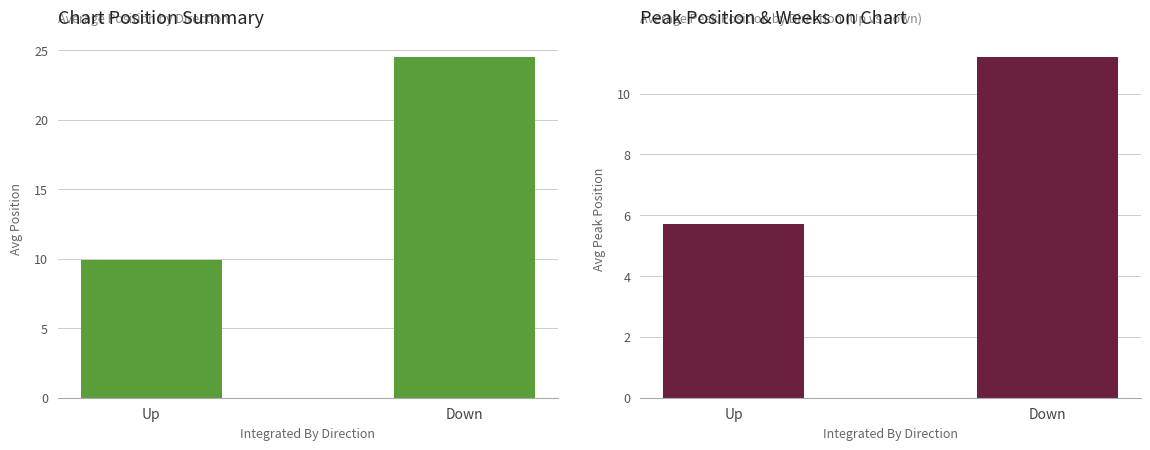

At how many categories does at least one series exceed 16?

1